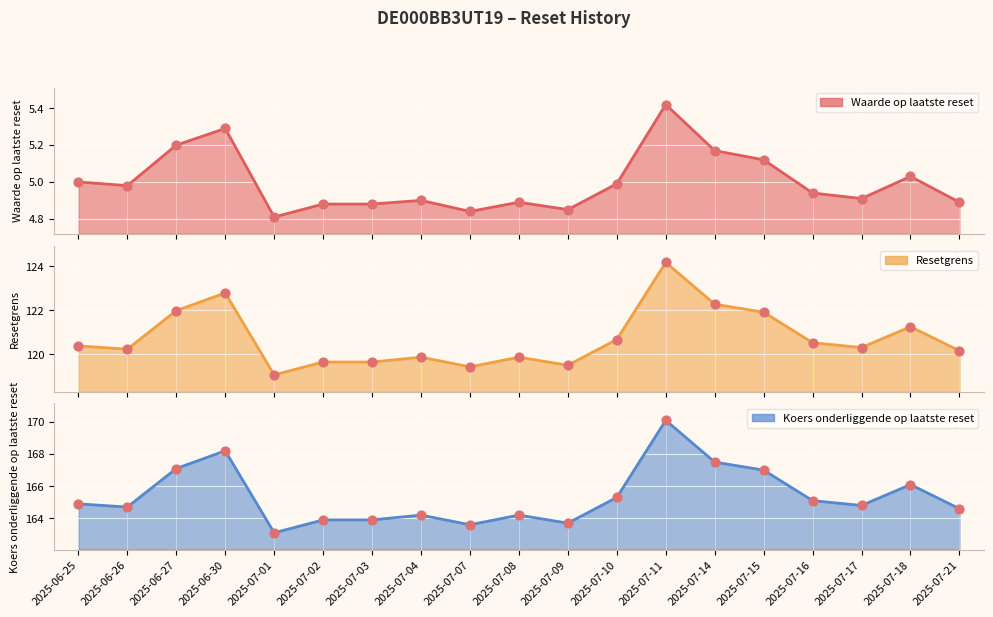

Which series has the largest Y range (max minus min)?

Resetgrens